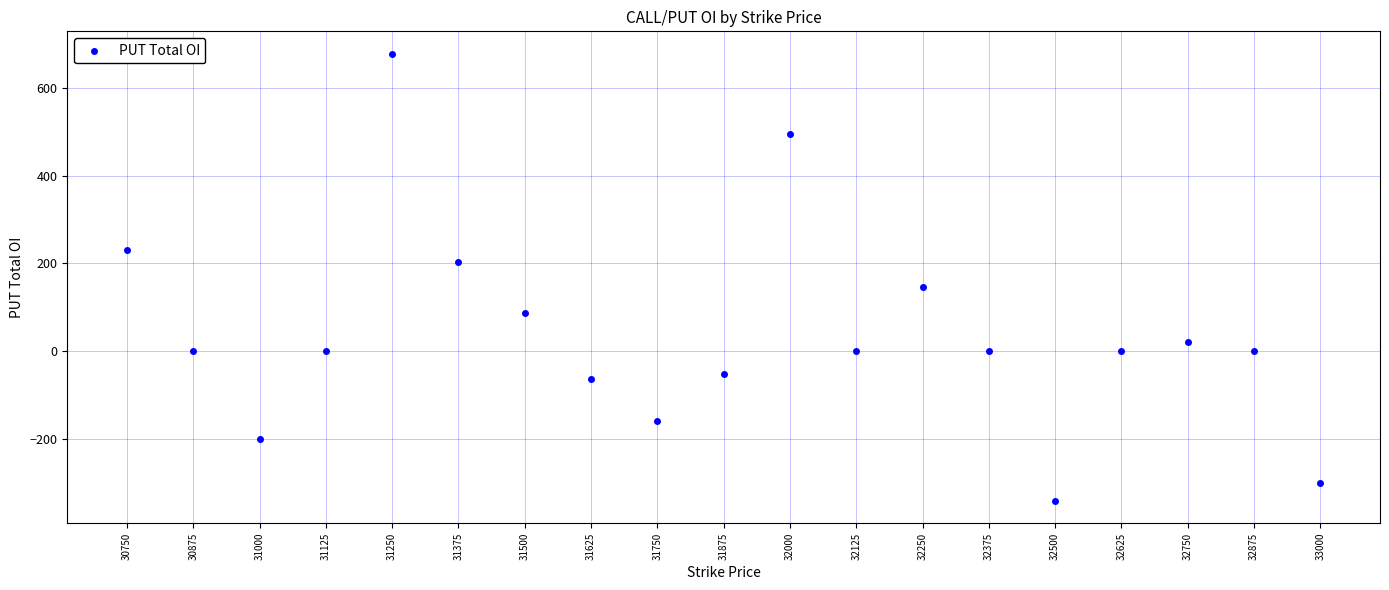

What is the range of X values (max minus min)?

2250